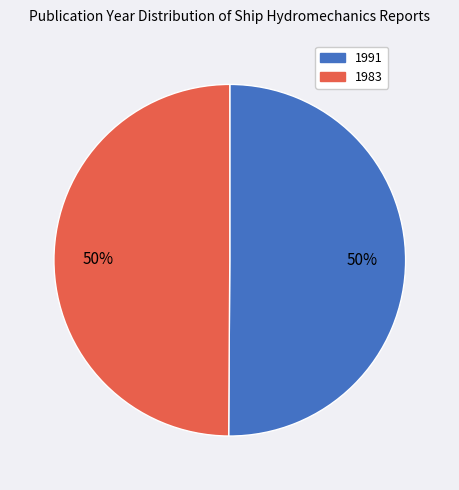

Do 1983 and 1991 together represent more than half of the pie?

Yes